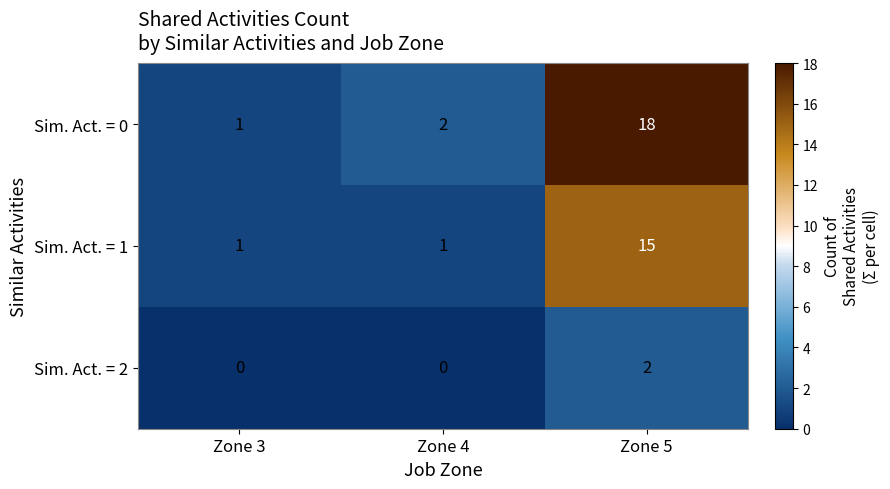

At which category is the sum across all series the highest?

Zone 5